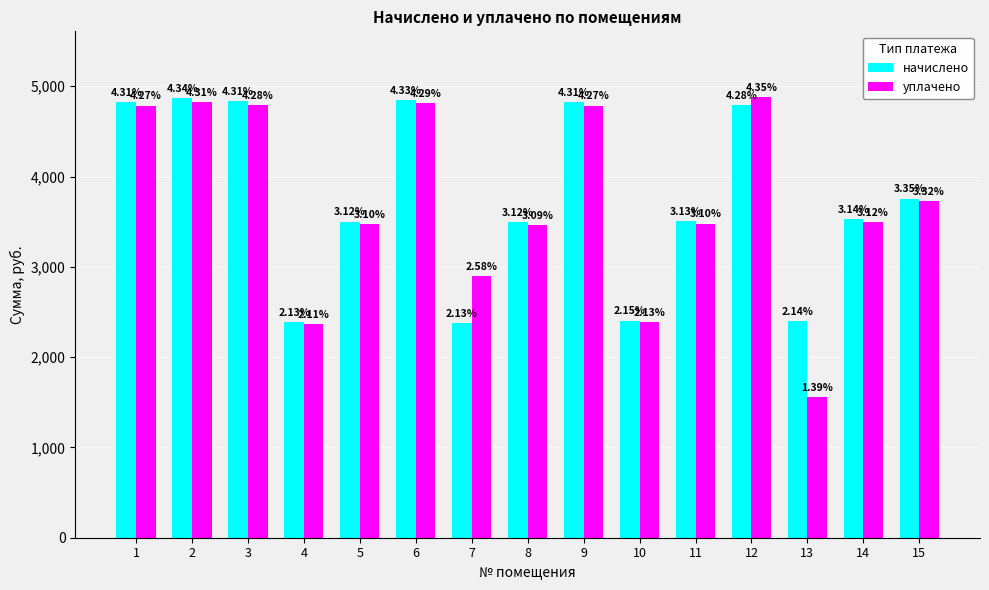

Reading left to right, list all the values displayed in this chart.

начислено: 4827.1	4867.1	4835.2	2389.6	3500.5	4851.1	2381.6	3492.5	4827.1	2405.6	3508.4	4795.2	2397.6	3524.5	3756.2
уплачено: 4786.1	4825.7	4794.0	2369.4	3470.7	4809.9	2896.0	3462.8	4786.1	2385.2	3478.6	4876.8	1557.6	3494.5	3724.3